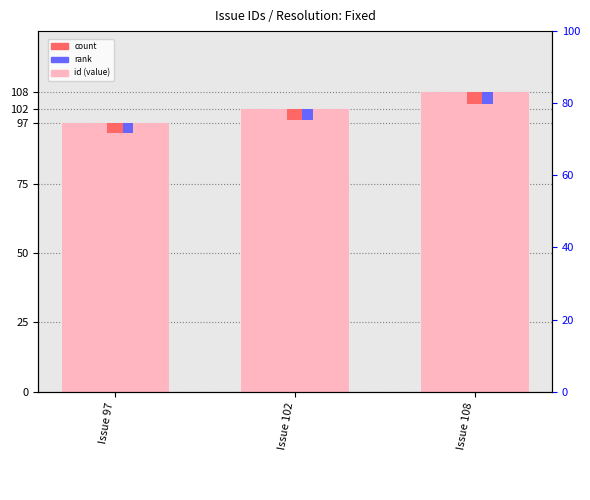

Read the value at Issue 108.

108